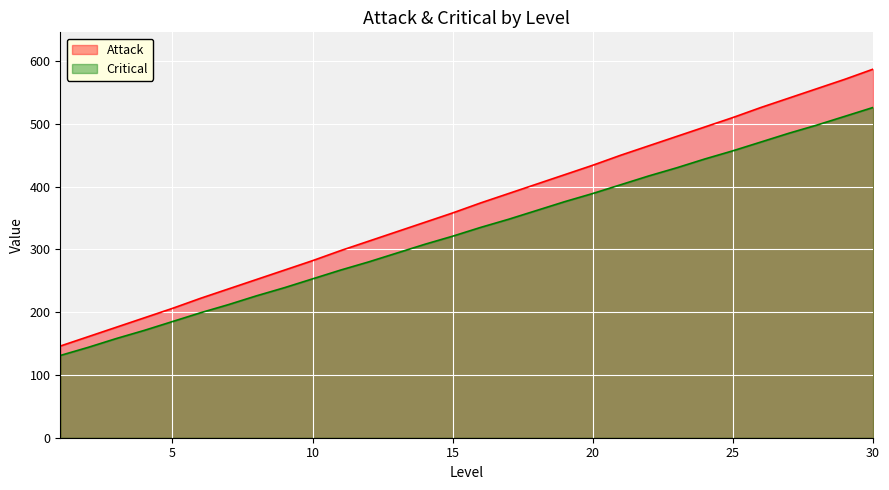

What is the sum of the Attack values at 28 and 14?

899